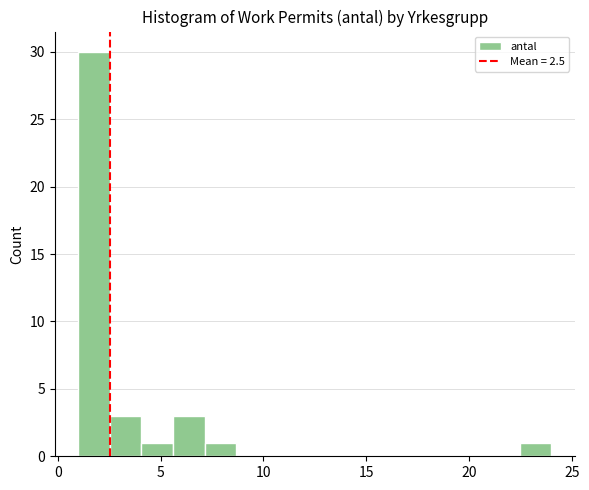

Read against the x-axis, roughly where is the centre of the tallest bar?

2.0